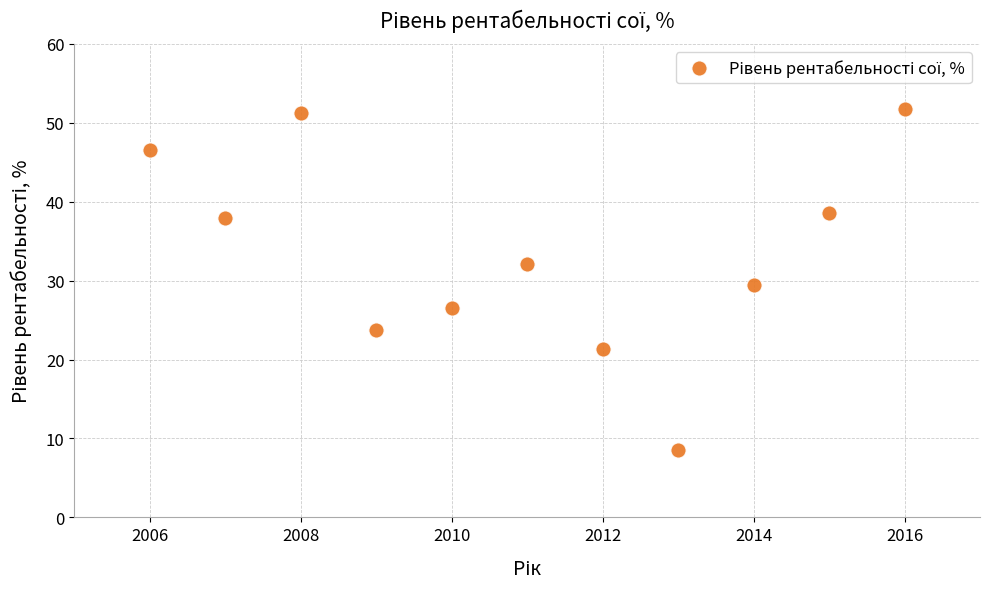

What is the average X value?

2011.0